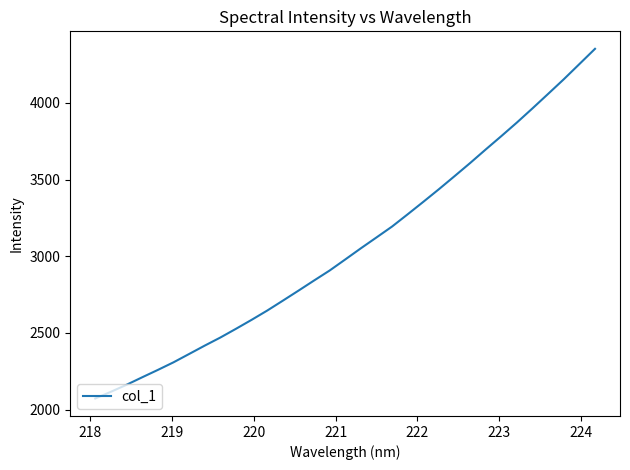

What is the minimum value shown in the chart?

2072.4